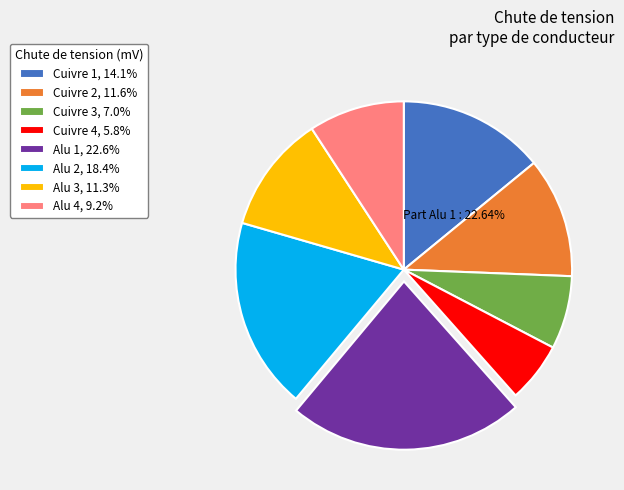

What is the largest slice in the pie chart?

Alu 1